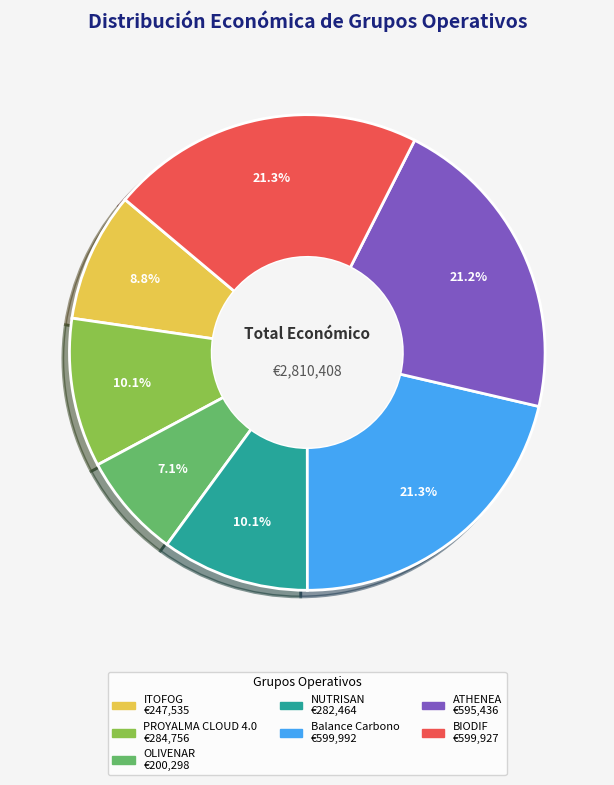

What percentage do ITOFOG and PROYALMA CLOUD 4.0 together represent?

18.9%